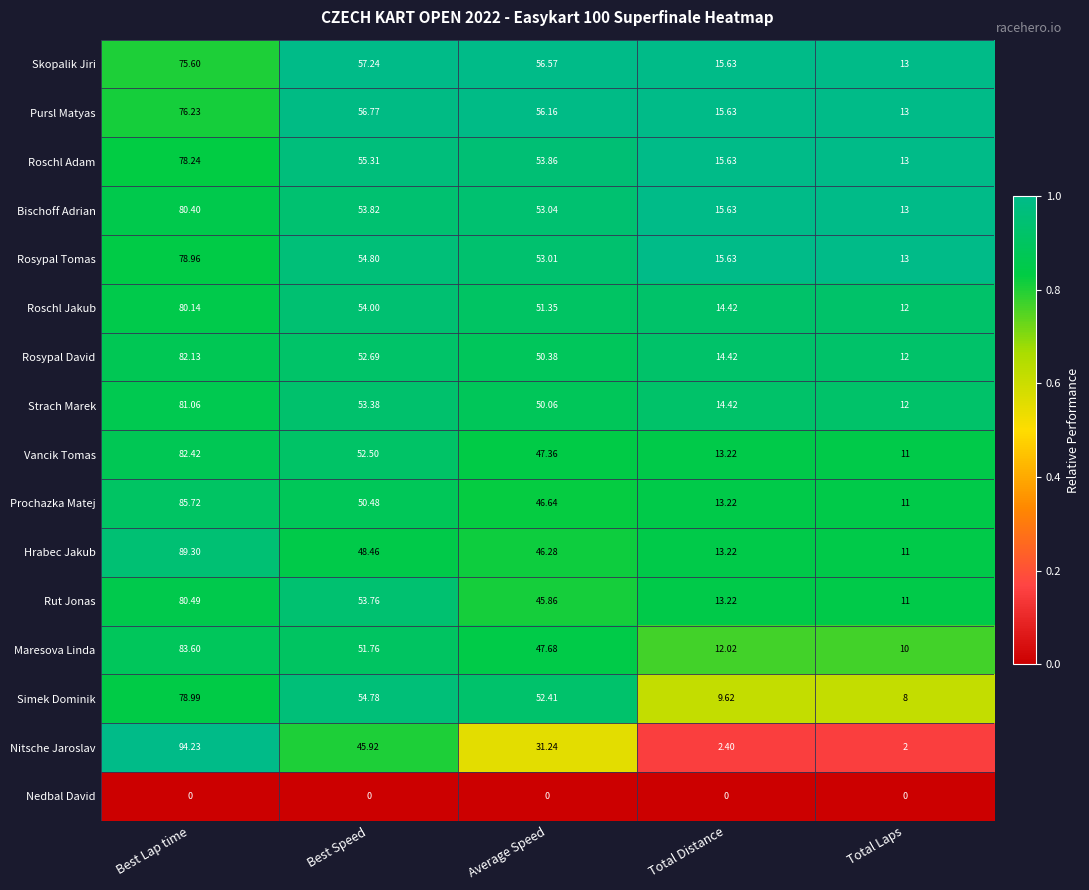

At how many categories does at least one series exceed 0?

5